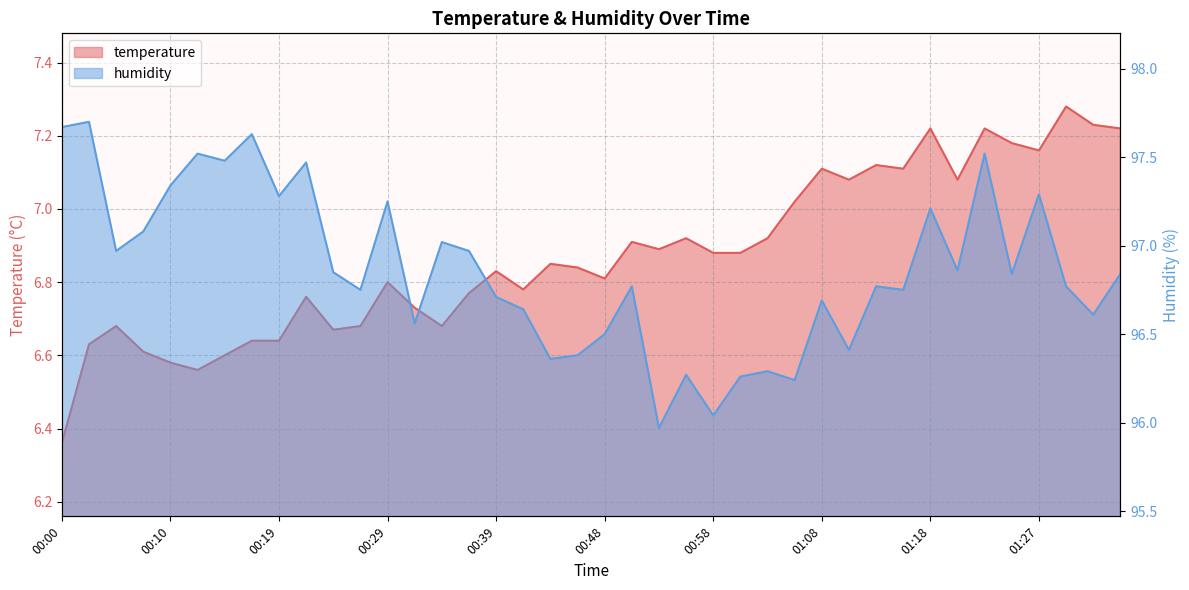

Between 00:14 and 00:36, which series saw the biggest shift?

humidity